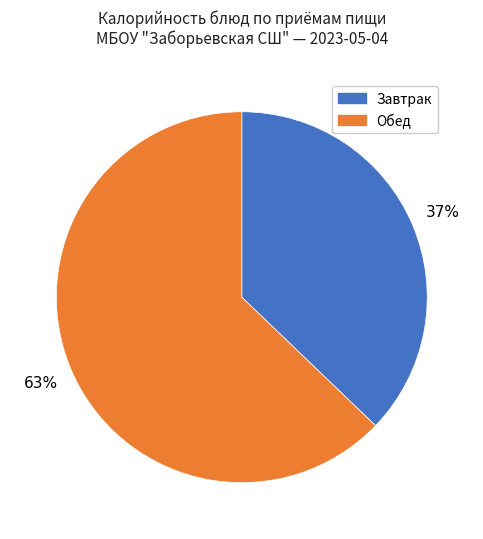

True or false: Обед accounts for 53% of the total.

False